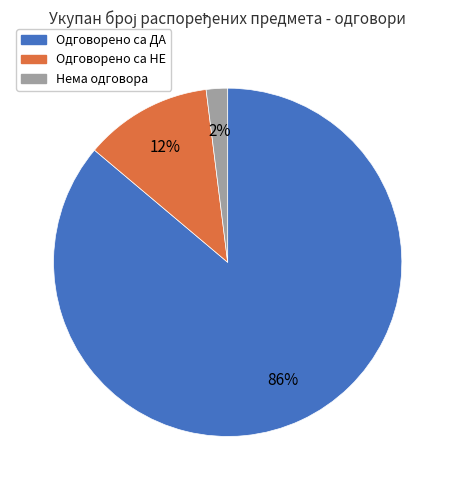

Which category has the smallest portion of the pie?

Нема одговора